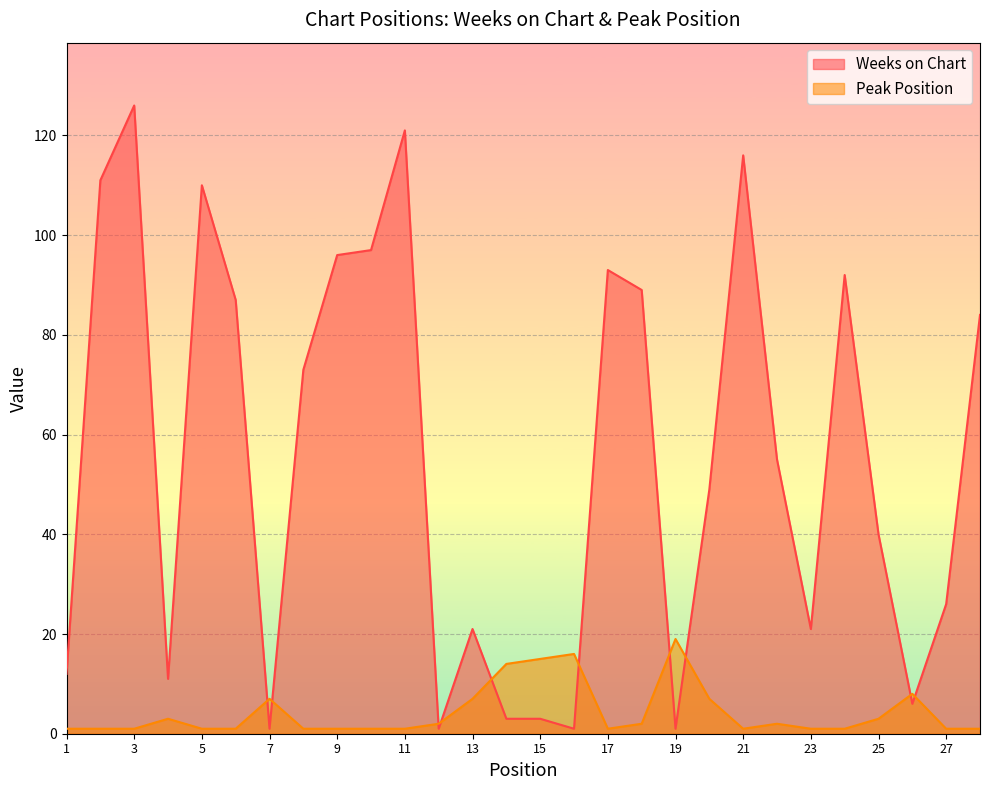

True or false: Weeks on Chart and Peak Position intersect in this chart.

True